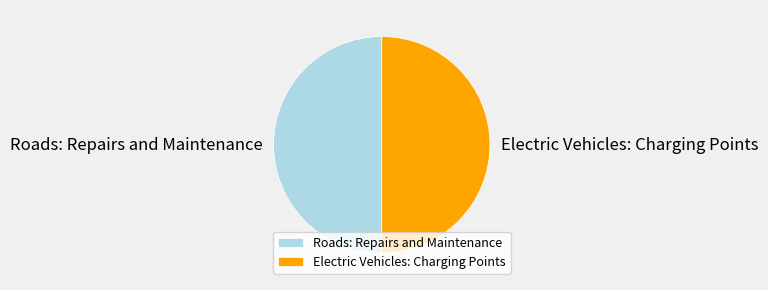

What is the ratio of the value at Electric Vehicles: Charging Points to the value at Roads: Repairs and Maintenance?

1.0